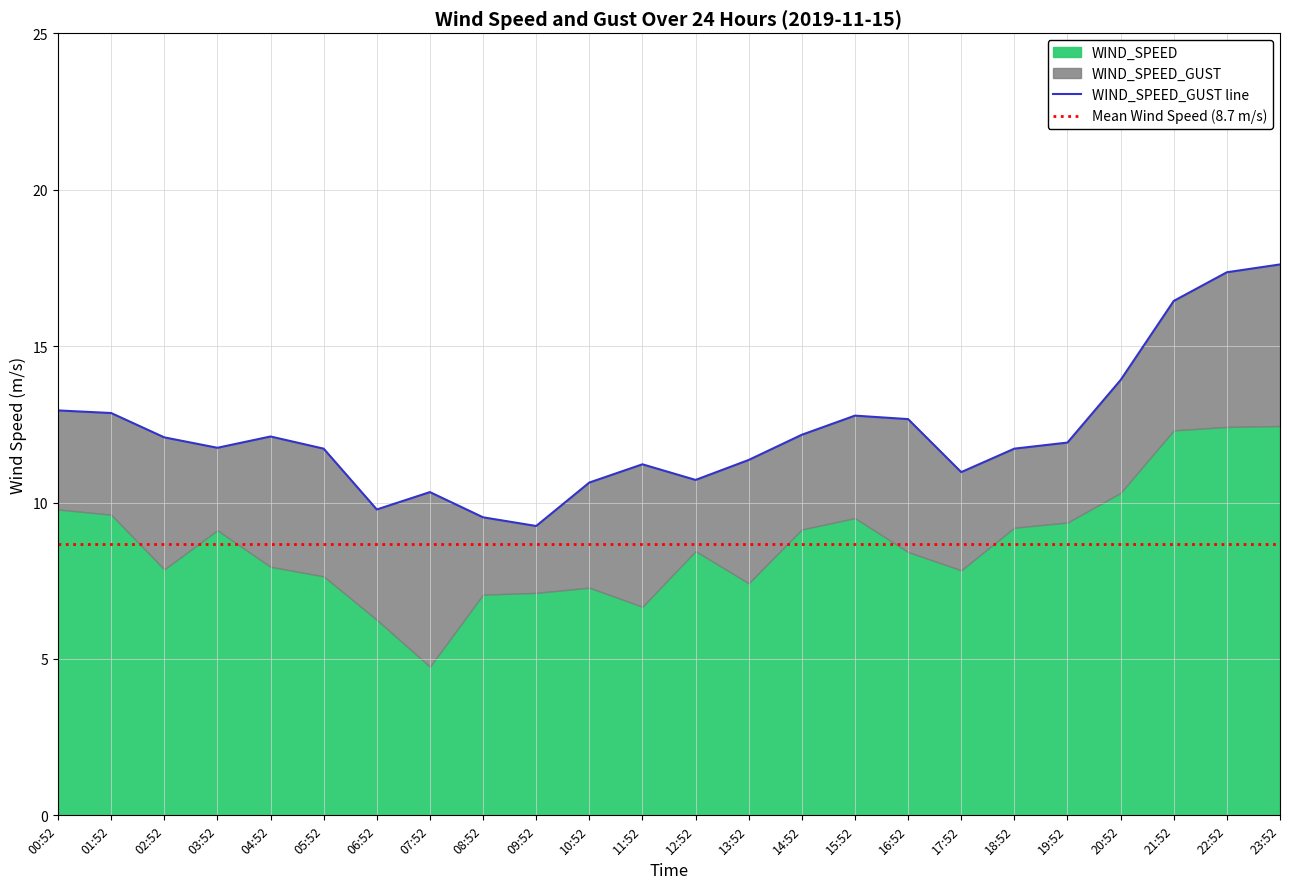

Does the chart have visible grid lines?

Yes